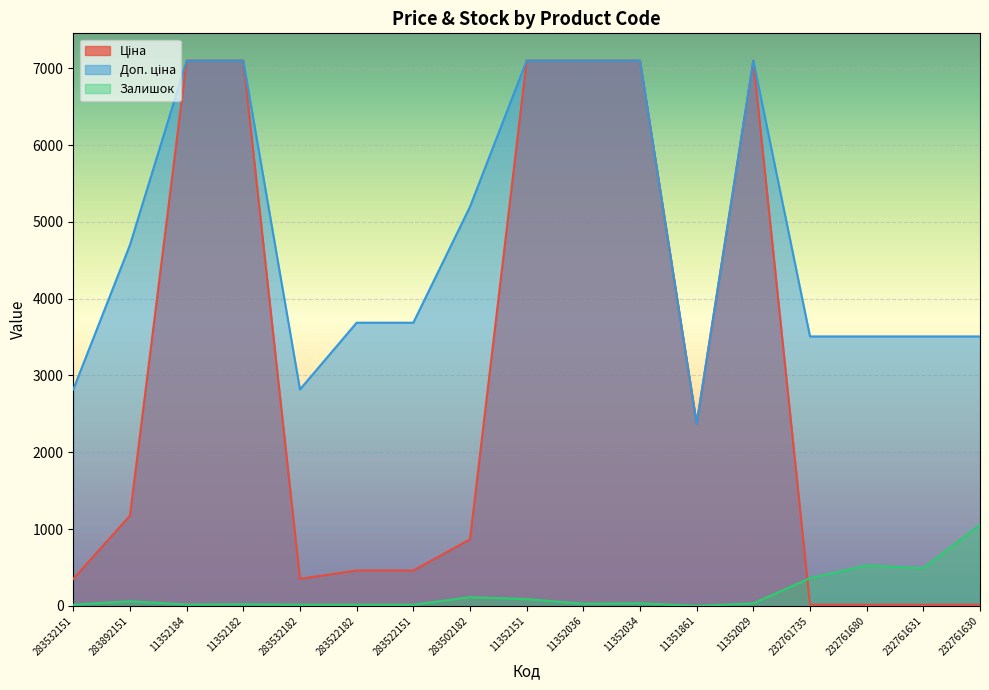

What is the maximum value for Ціна?

7098.8